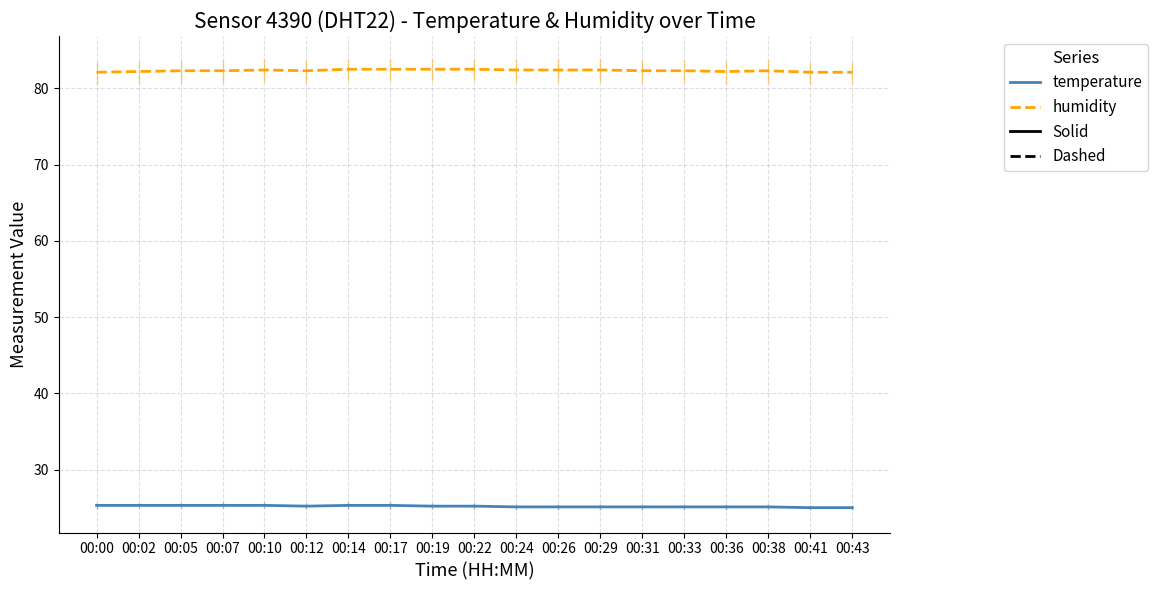

List the series in order of their overall mean, lowest first.

temperature (solid), humidity (dashed)